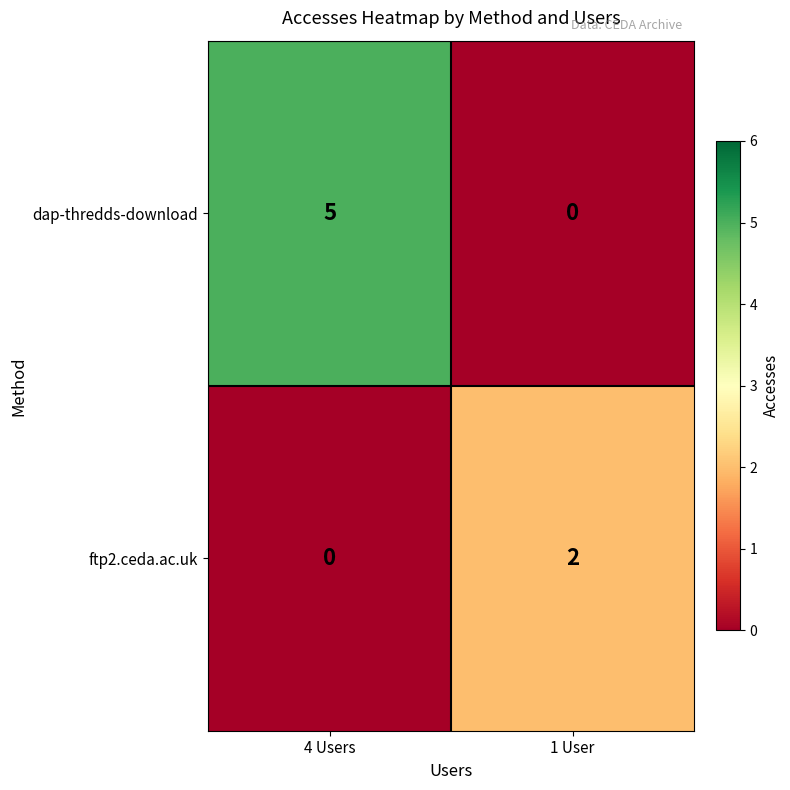

What is the sum of the dap-thredds-download values at 1 User and 4 Users?

5